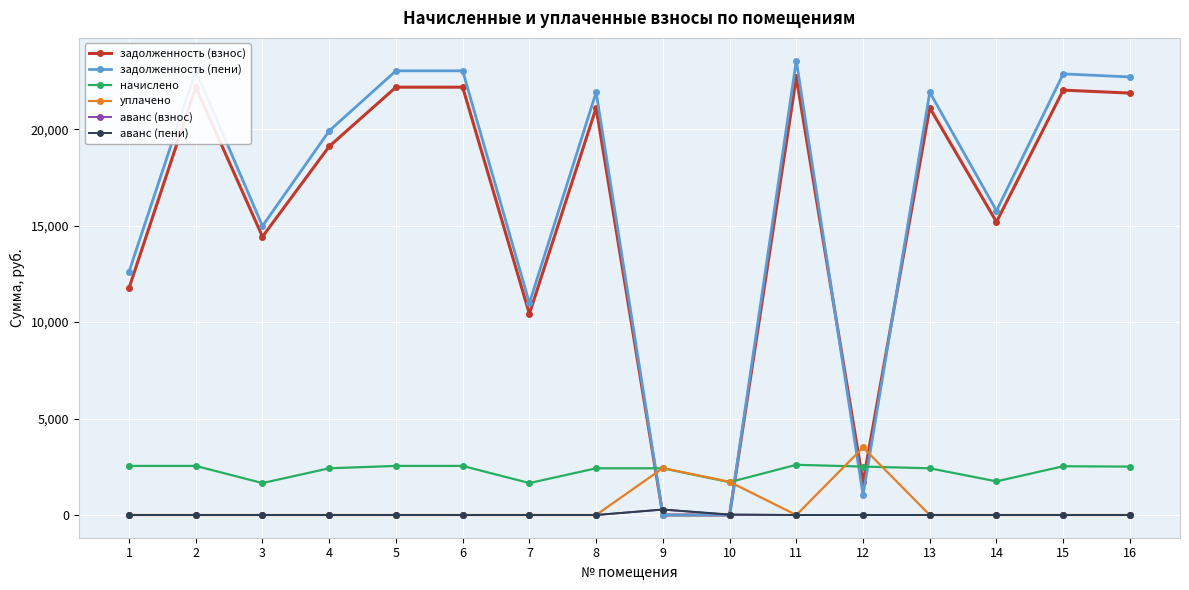

Is the value of задолженность (взнос) at 13 greater than the value of начислено at 6?

Yes